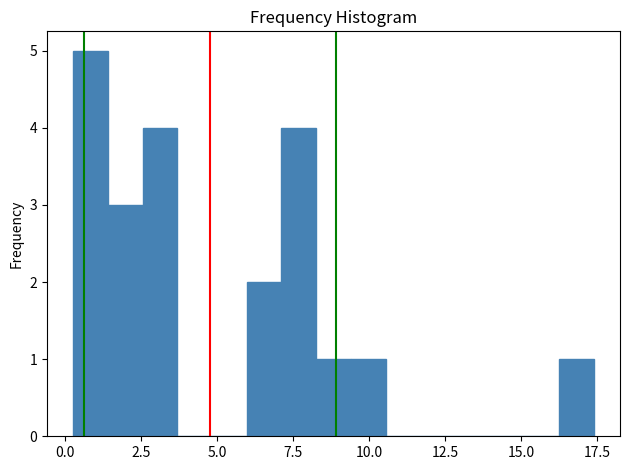

Read against the x-axis, roughly where is the centre of the tallest bar?

1.0